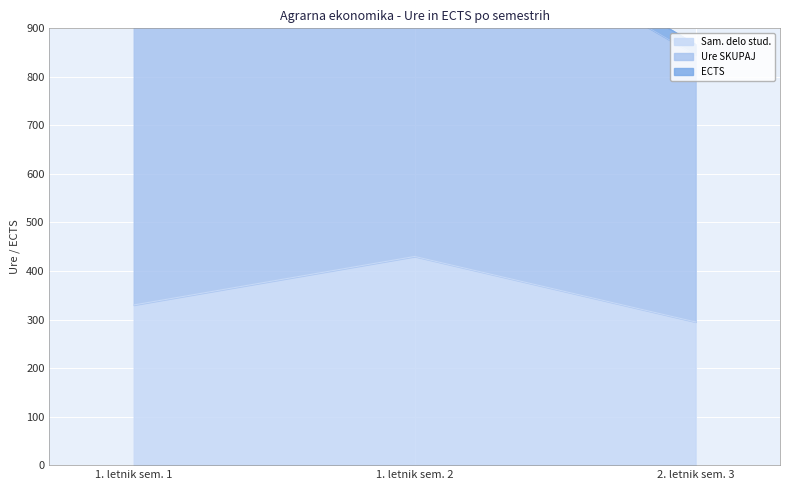

At how many categories does at least one series exceed 164?

3